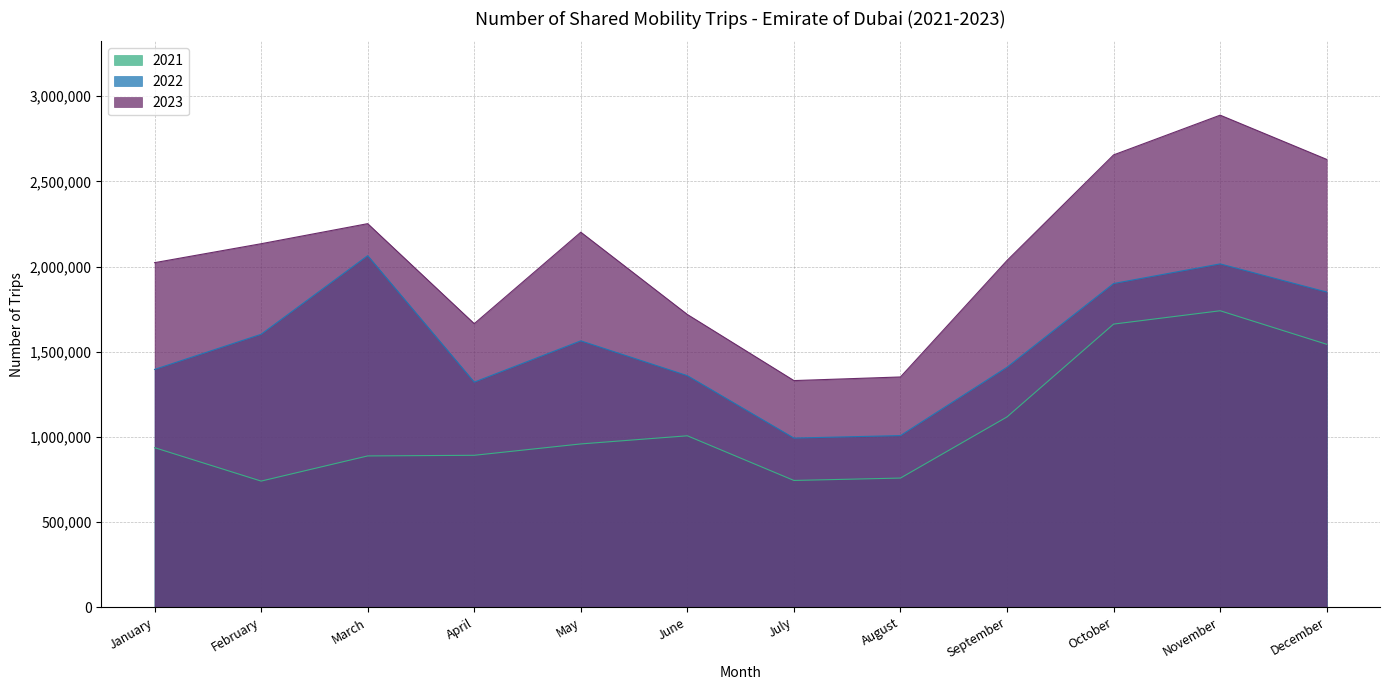

What is the difference between the 2023 values at April and February?

469389